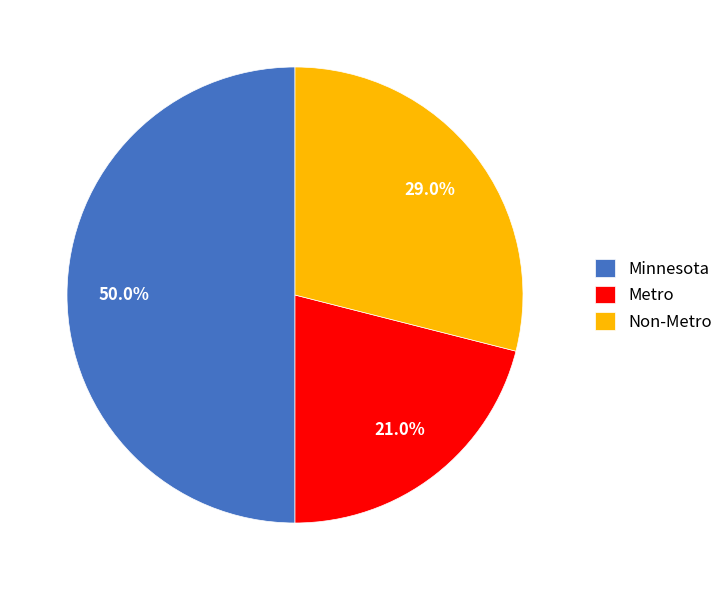

How many slices are in this pie chart?

3